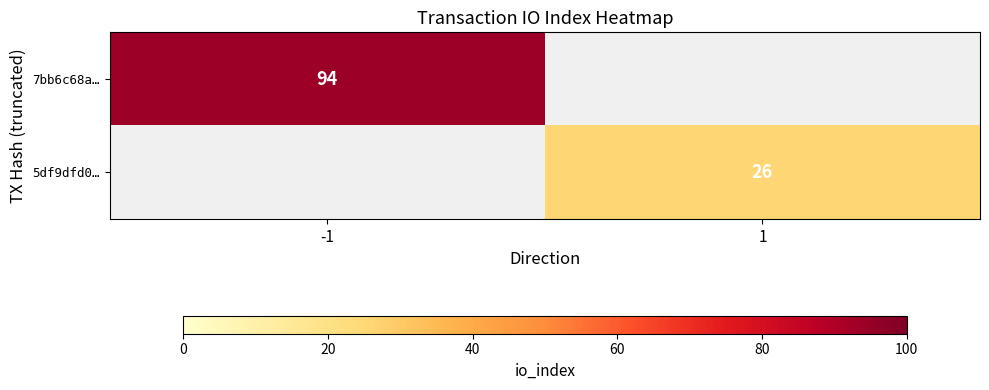

Which label corresponds to the largest value in the chart?

-1